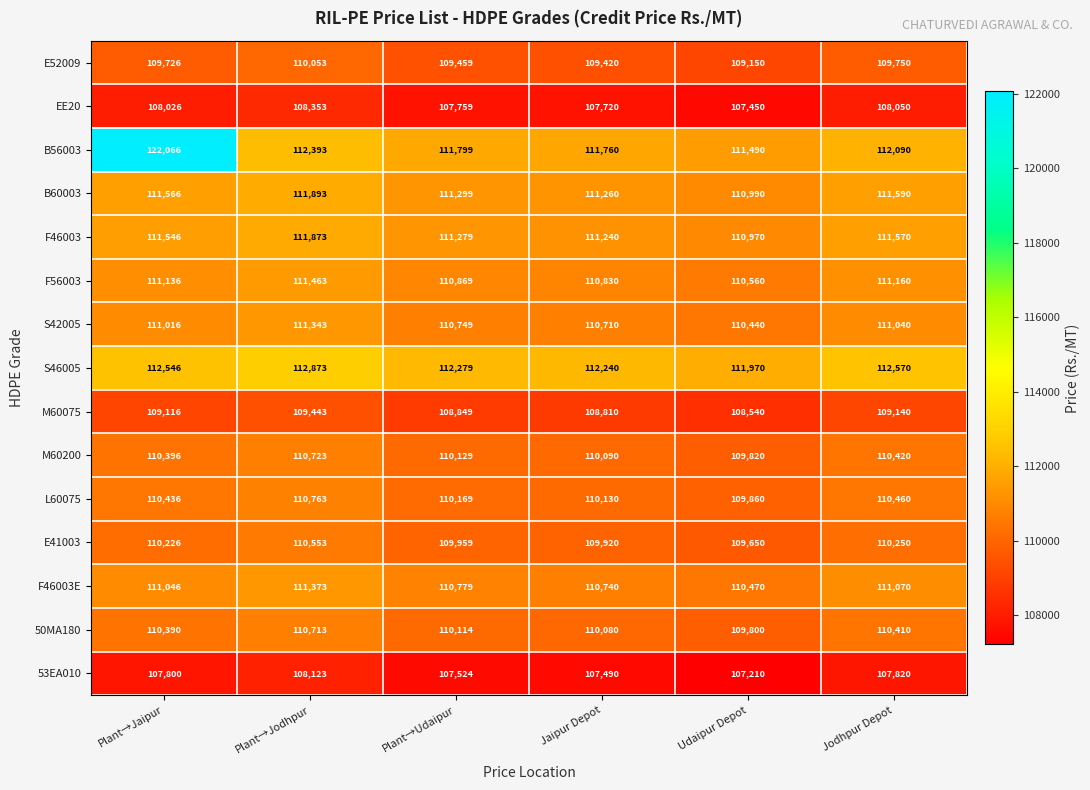

At how many categories does at least one series exceed 112787?

2